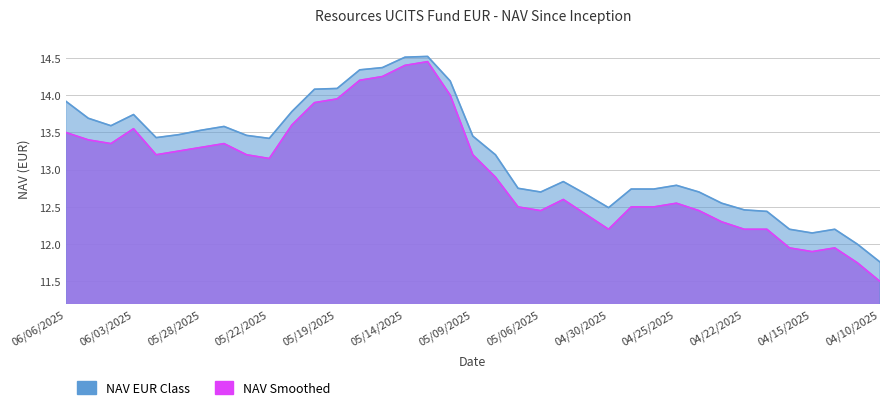

At which category does NAV EUR Class reach its first local valley?

06/04/2025